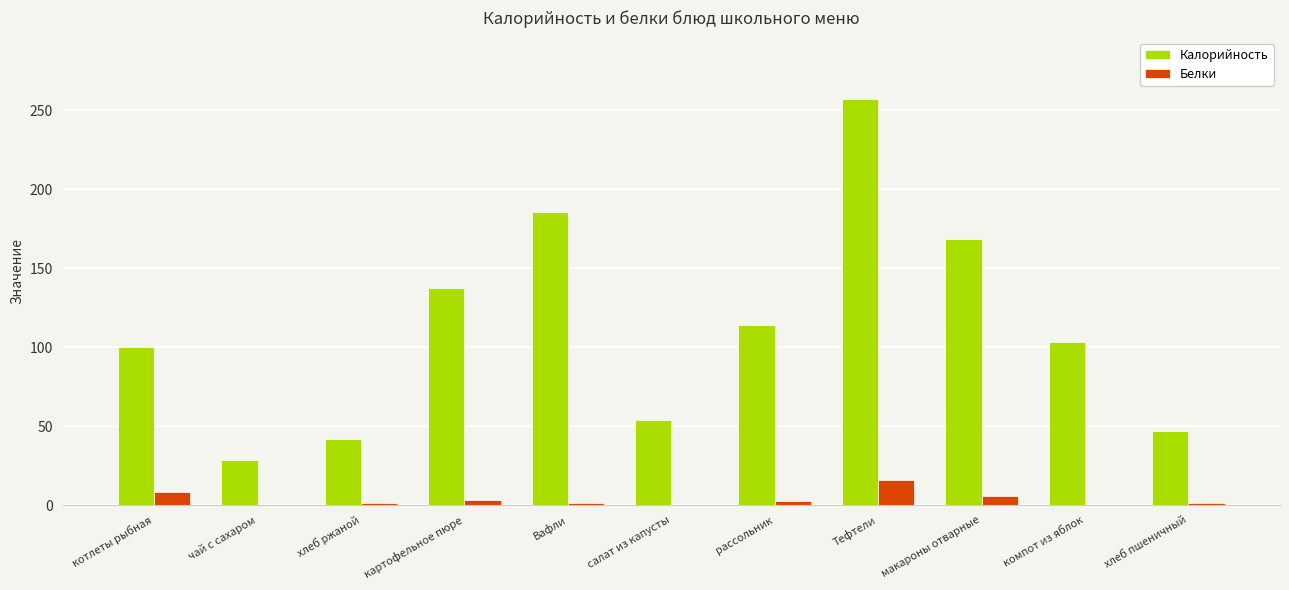

Between котлеты рыбная and Вафли, which series saw the biggest shift?

Калорийность